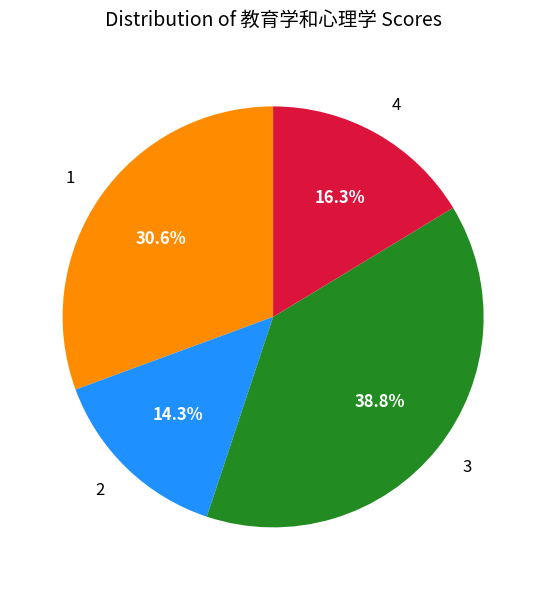

Rank the categories by value from highest to lowest.

3, 1, 4, 2